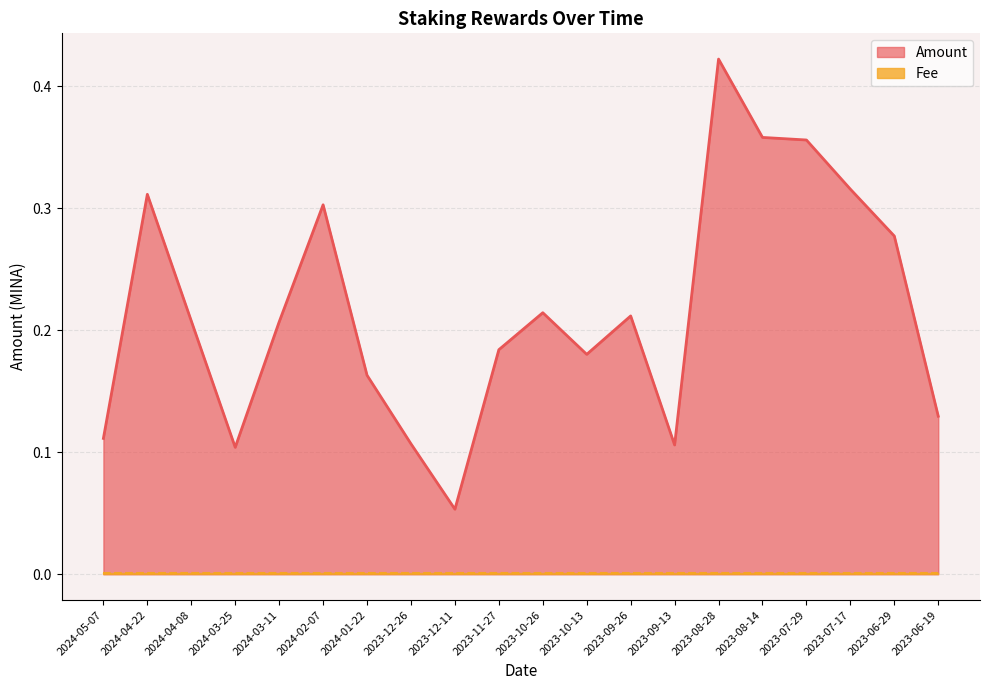

What is the label of the 8th point from the right?

2023-09-26